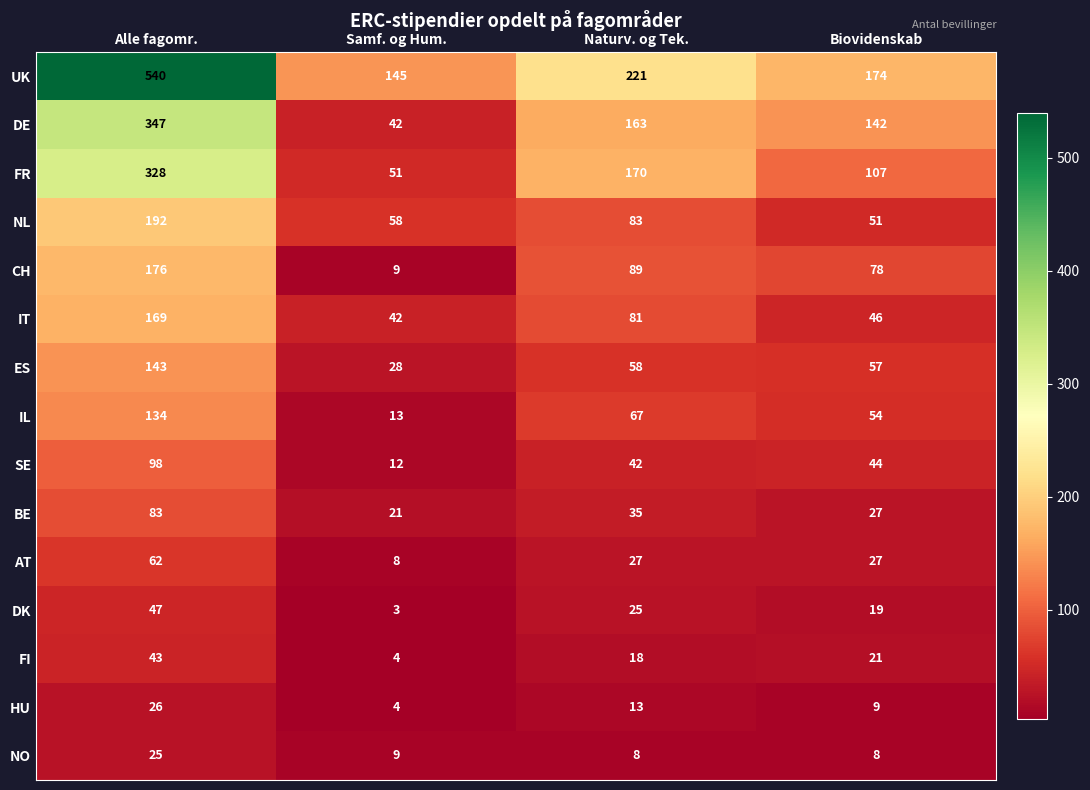

Rank the series at Alle fagomr. from lowest to highest value.

NO, HU, FI, DK, AT, BE, SE, IL, ES, IT, CH, NL, FR, DE, UK